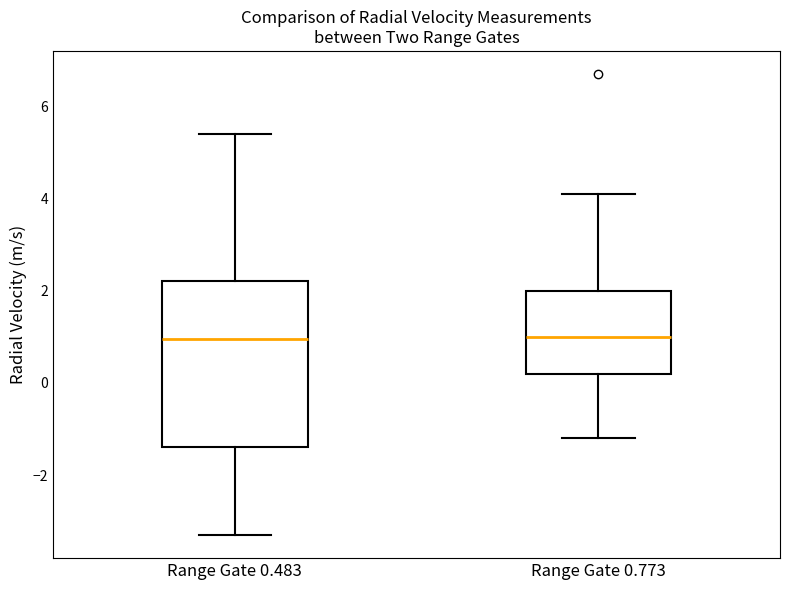

Reading left to right, transcribe this box plot: for each box, give where its median line is, the range the box spans, and where its two whiskers end, as read against the y-axis. The values are not printed on the chart, so give them approximately, as read against the axis.

Range Gate 0.483: median 1.0, box -1.4 to 2.2, whiskers -3.2 to 5.4
Range Gate 0.773: median 1.0, box 0.2 to 2.0, whiskers -1.2 to 4.2